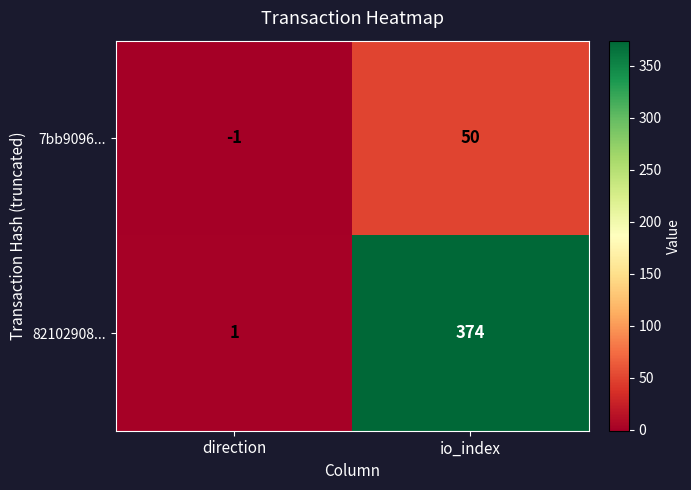

What is the sum of the 82102908... values at io_index and direction?

375